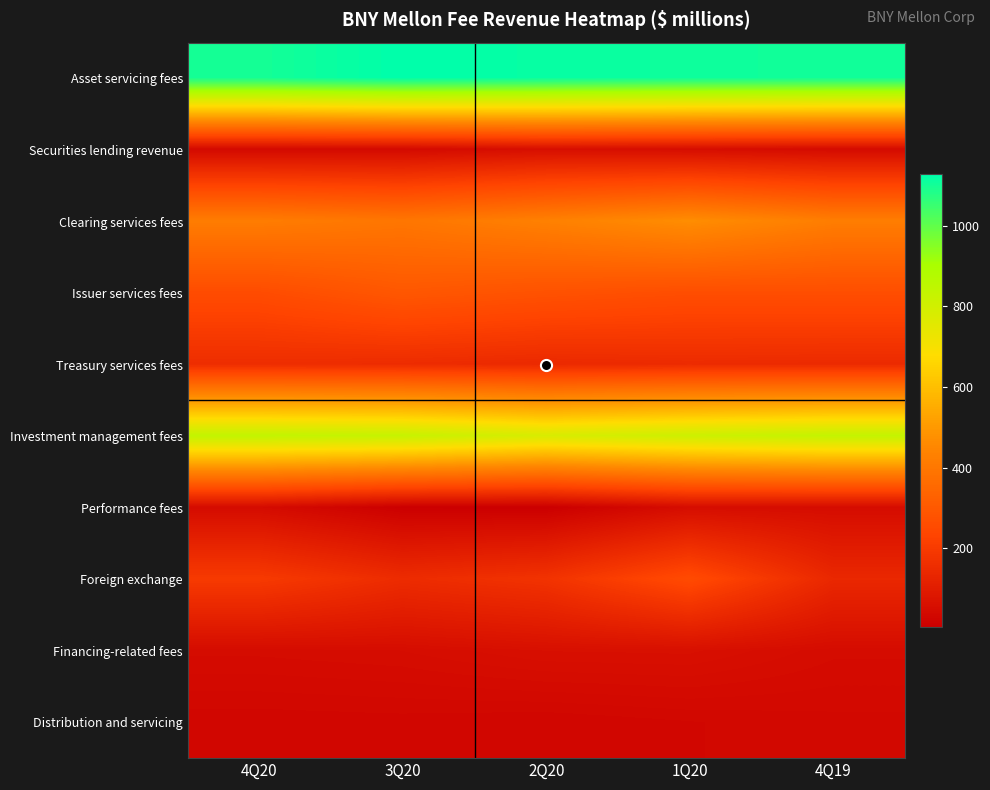

Reading left to right, what are all the values shown in this chart?

Asset servicing fees: 4Q20=1099	3Q20=1128	2Q20=1117	1Q20=1108	4Q19=1104
Securities lending revenue: 4Q20=39	3Q20=40	2Q20=56	1Q20=51	4Q19=44
Clearing services fees: 4Q20=418	3Q20=397	2Q20=431	1Q20=470	4Q19=421
Issuer services fees: 4Q20=257	3Q20=295	2Q20=277	1Q20=263	4Q19=264
Treasury services fees: 4Q20=156	3Q20=152	2Q20=144	1Q20=149	4Q19=147
Investment management fees: 4Q20=839	3Q20=828	2Q20=781	1Q20=812	4Q19=835
Performance fees: 4Q20=45	3Q20=7	2Q20=5	1Q20=50	4Q19=48
Foreign exchange: 4Q20=198	3Q20=151	2Q20=174	1Q20=253	4Q19=138
Financing-related fees: 4Q20=46	3Q20=49	2Q20=58	1Q20=59	4Q19=46
Distribution and servicing: 4Q20=28	3Q20=29	2Q20=27	1Q20=31	4Q19=34